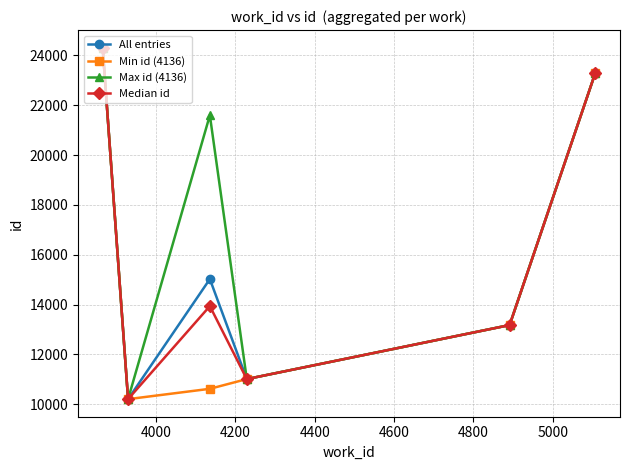

At how many categories does at least one series exceed 18736?

3